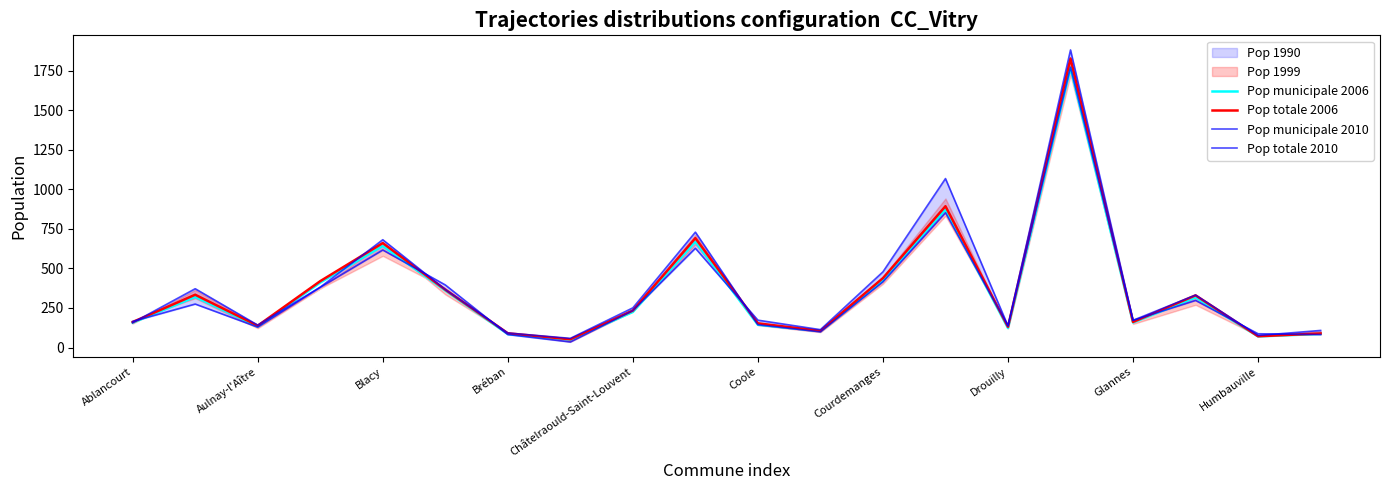

The value of Pop totale 2006 at Coole is 61. True or false?

False